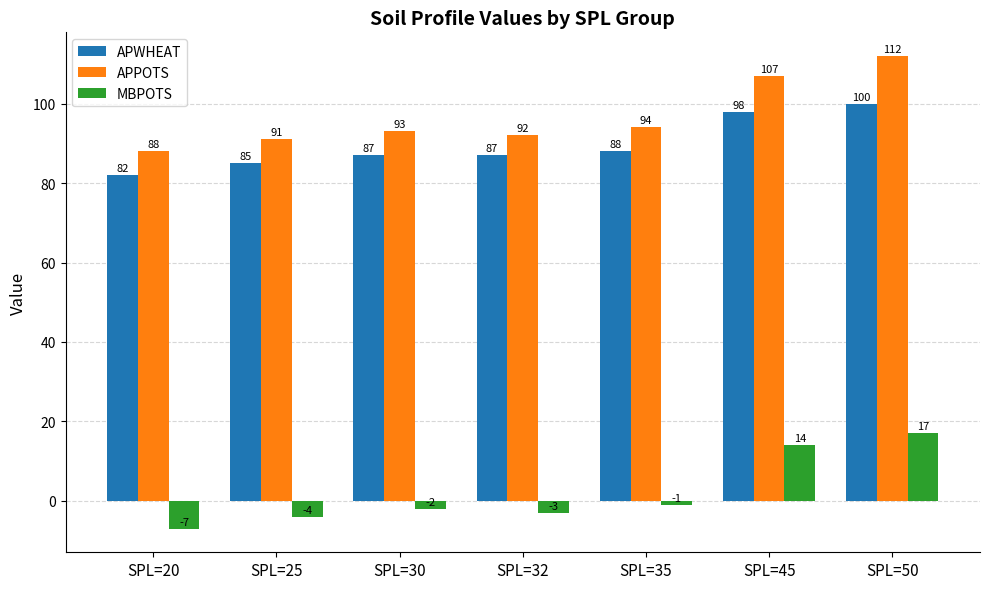

Between SPL=25 and SPL=45, which series saw the biggest shift?

MBPOTS